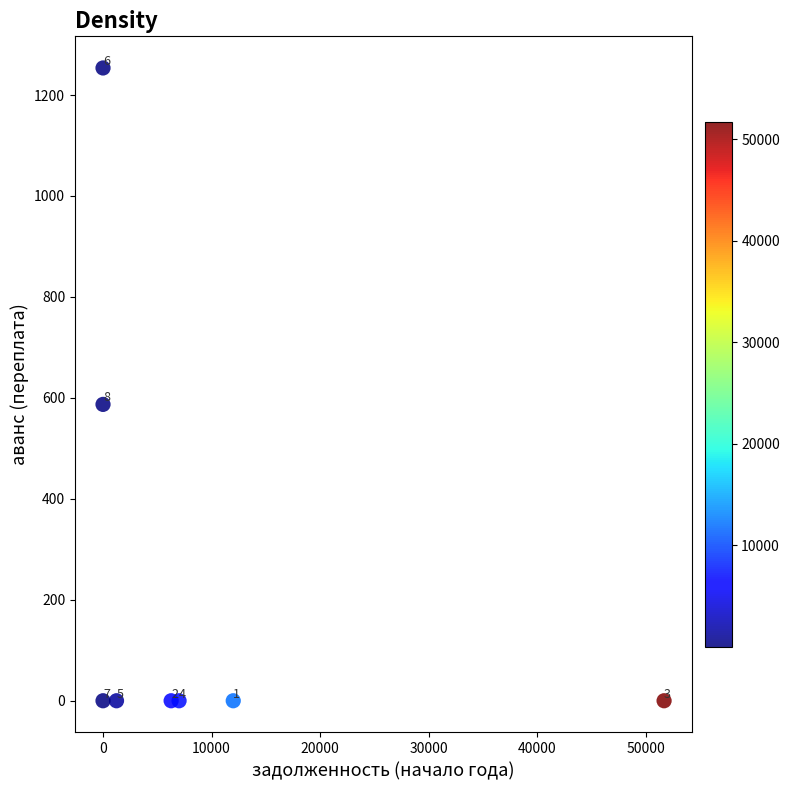

What Y value in the scatter plot is closest to 626?

587.1